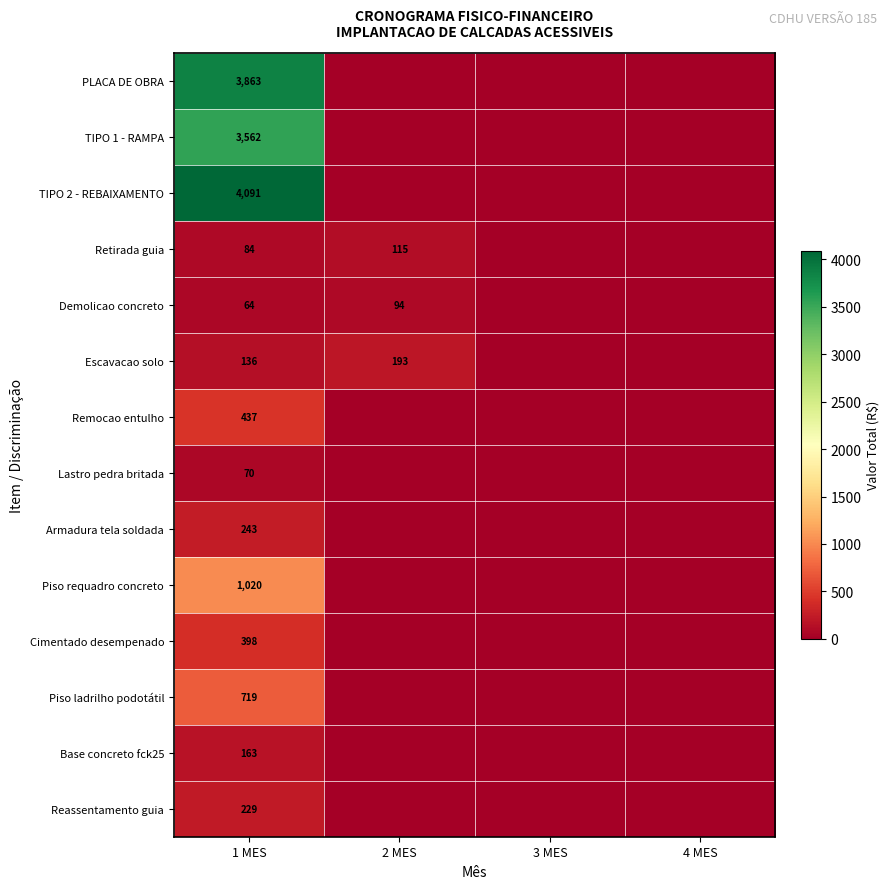

Is the value of PLACA DE OBRA at 1 MES greater than the value of Base concreto fck25 at 1 MES?

Yes